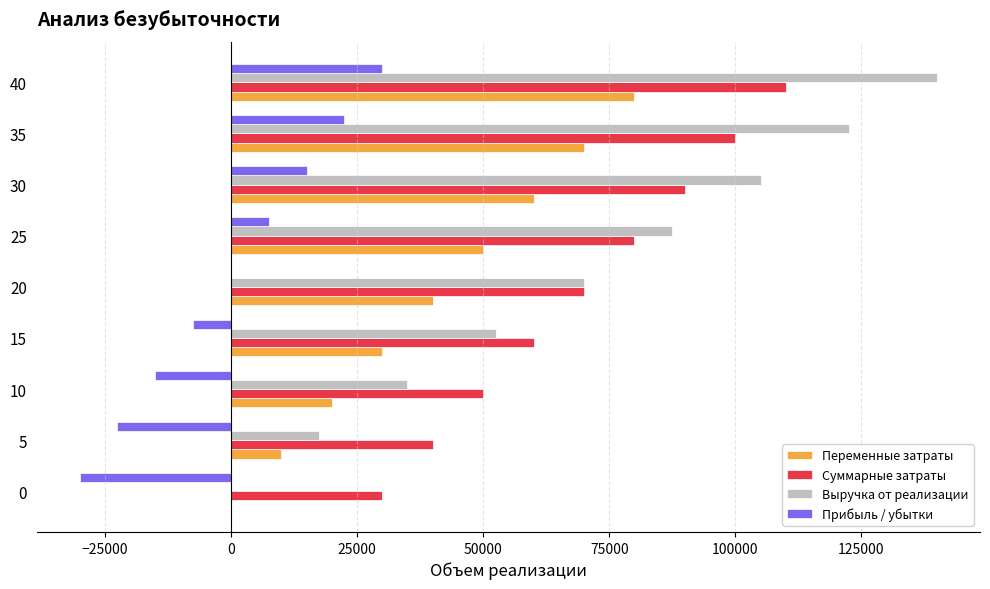

Which series changed the most between 0 and 40?

Выручка от реализации